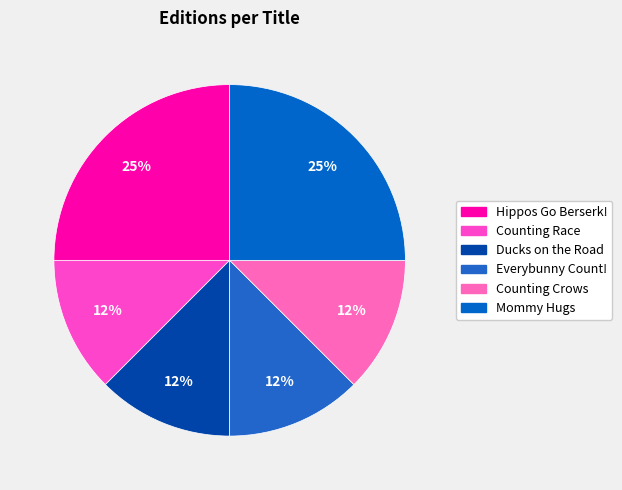

To the nearest percent, what is the average slice percentage?

17%